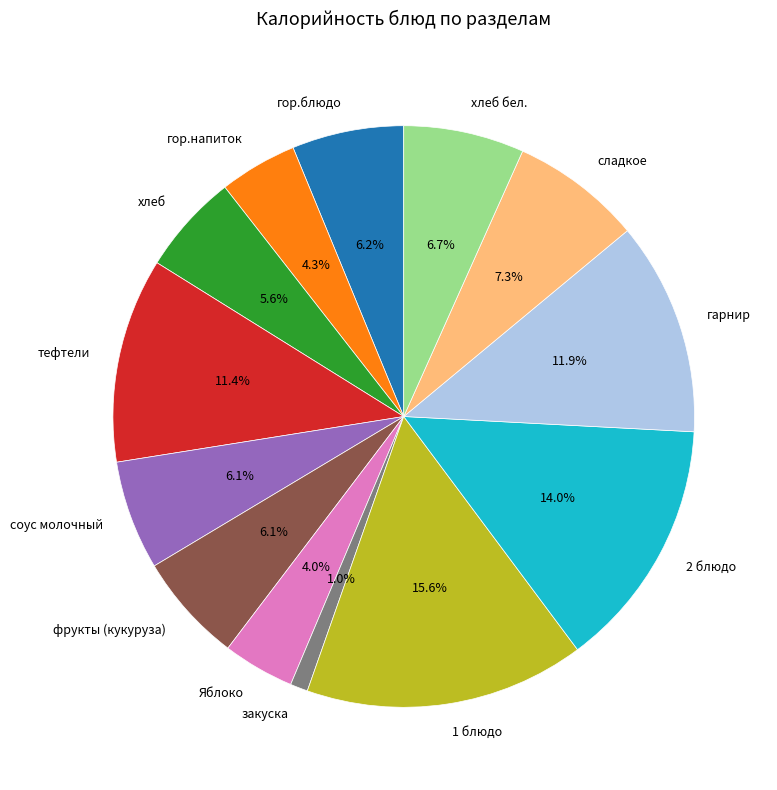

How many slices are in this pie chart?

13